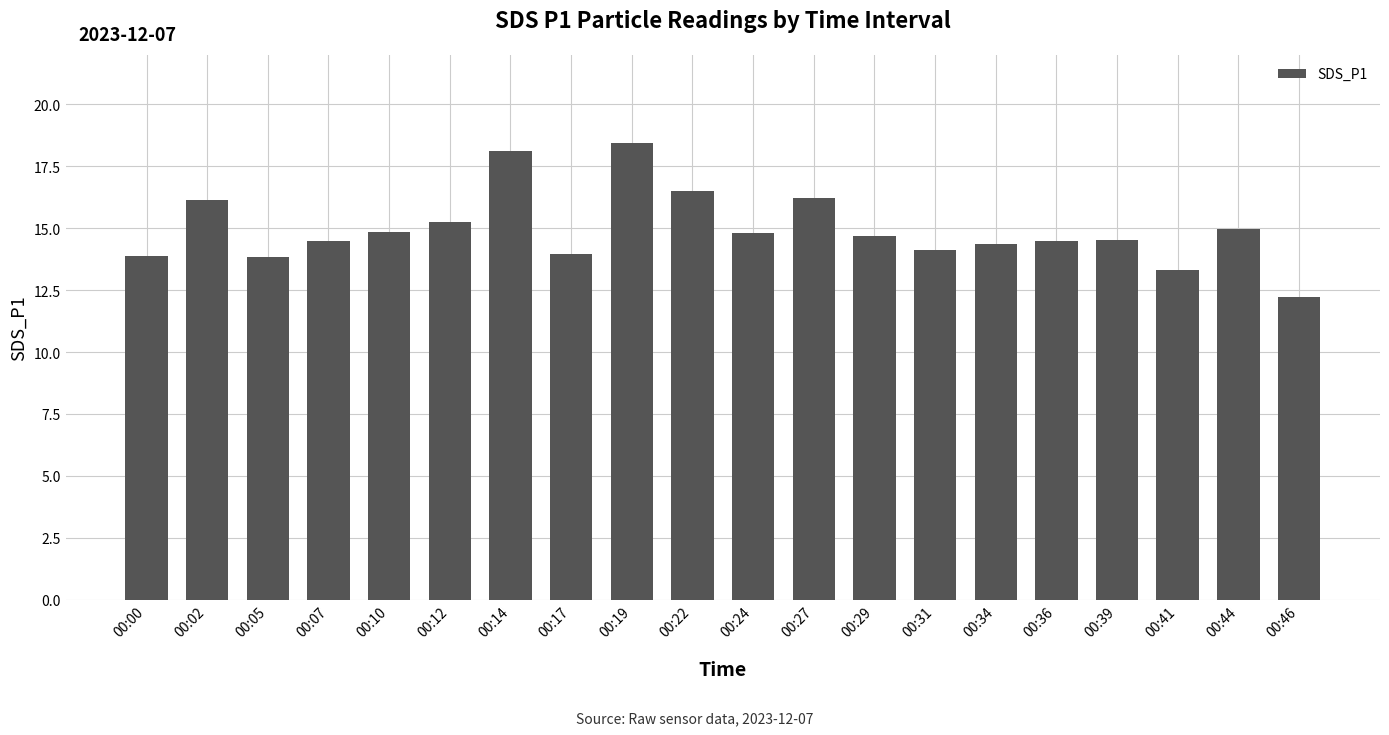

Count the number of data series in this chart.

1